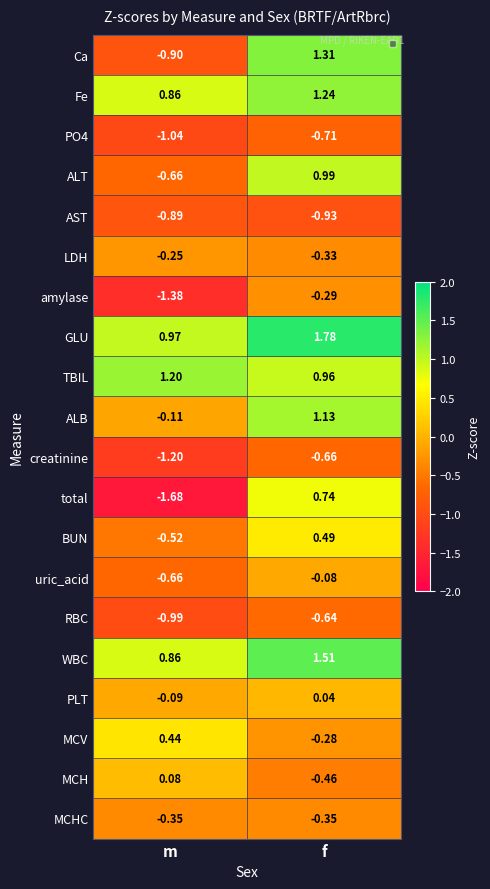

Which series has the widest spread of values?

total